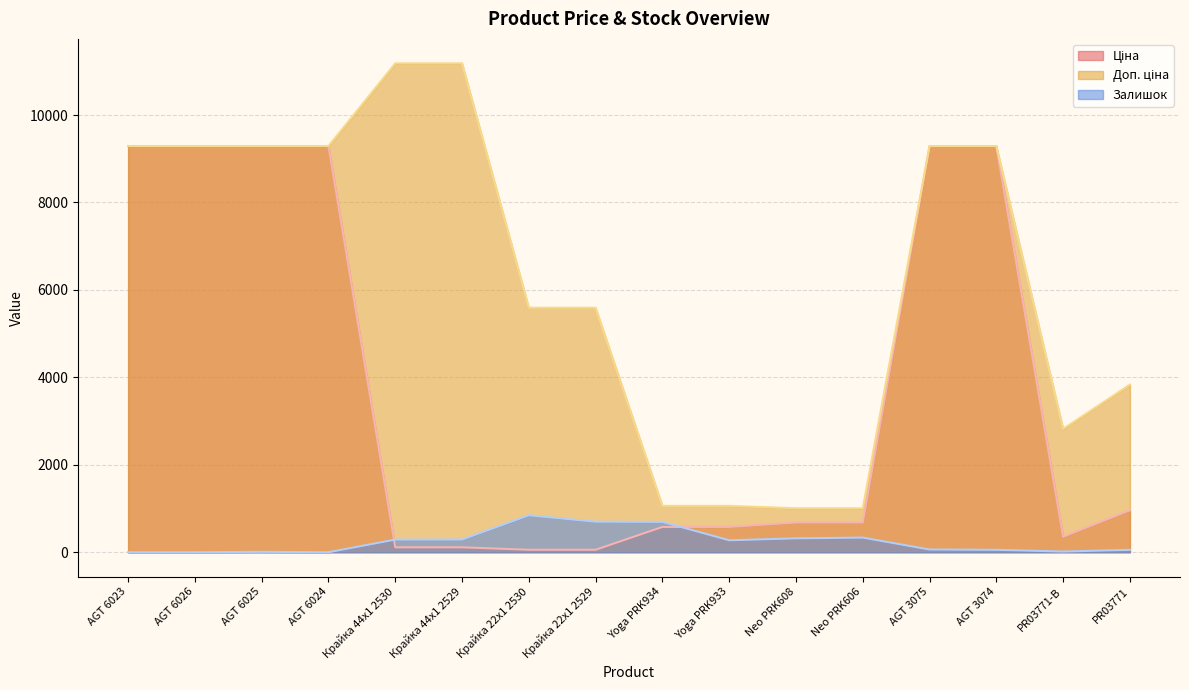

Which series has the largest total across all categories?

Доп. ціна